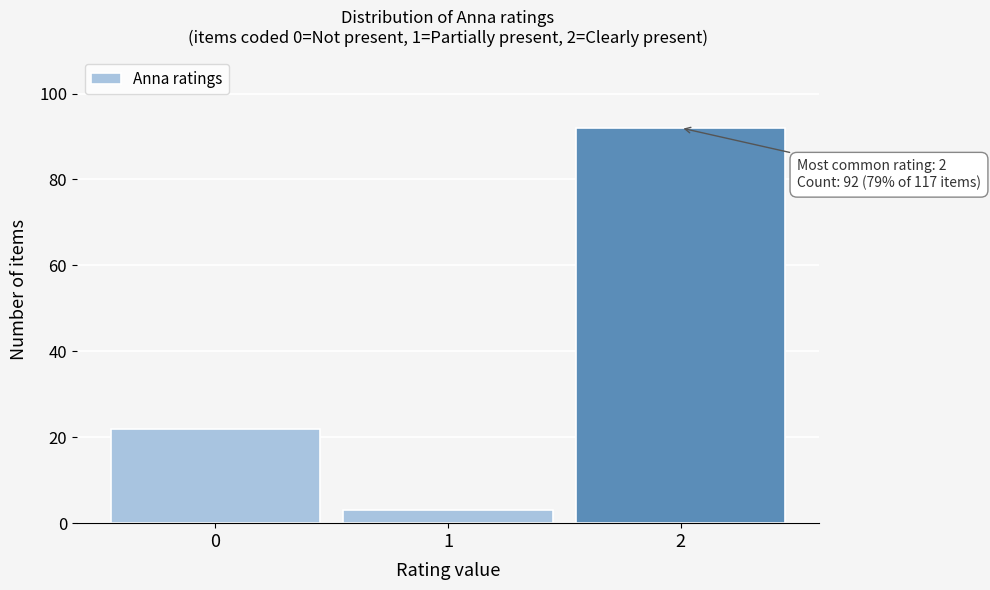

Reading left to right, extract all data points from this chart.

0=22	1=3	2=92